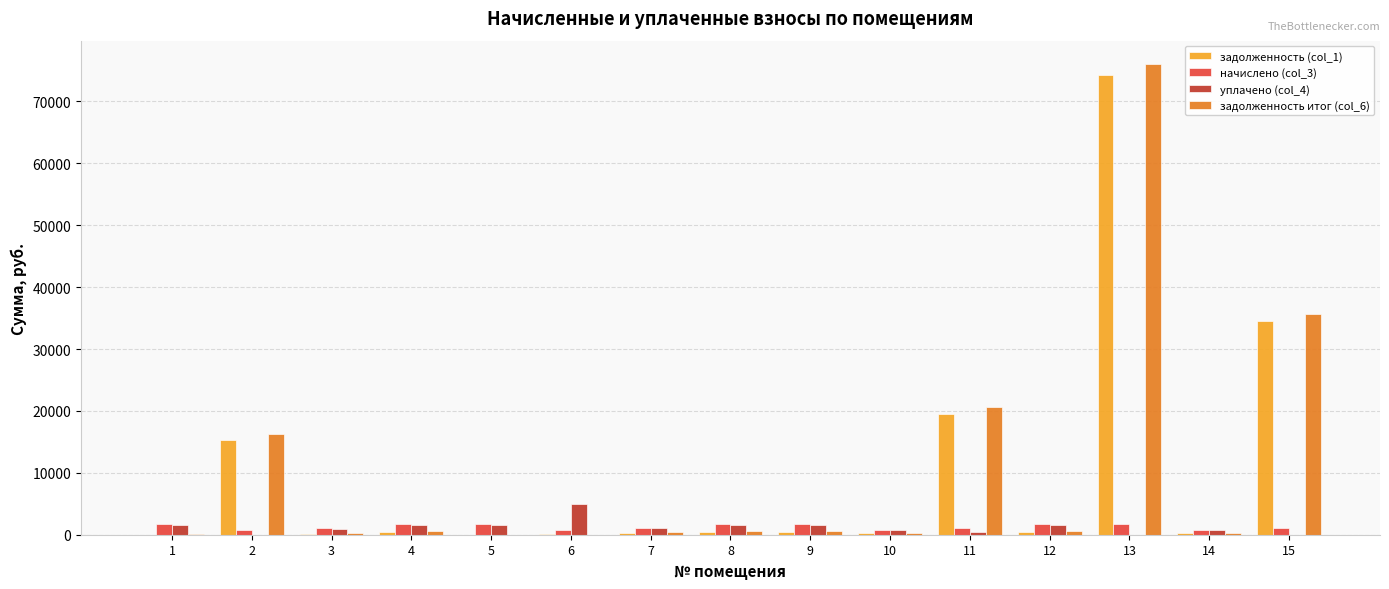

What is the maximum value shown in the chart?

76011.6